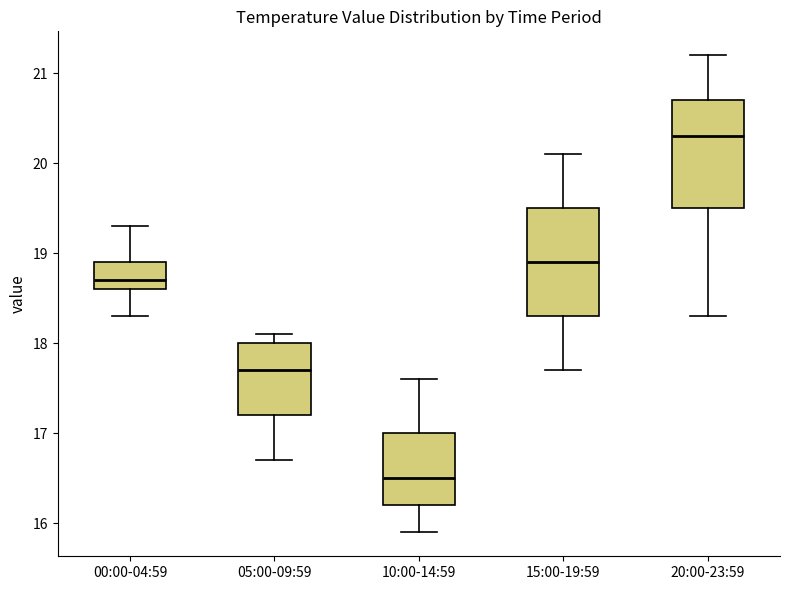

Where does the lower whisker of the box for 15:00-19:59 end on the y-axis? The values are not printed on the chart, so give them approximately, as read against the axis.

17.7